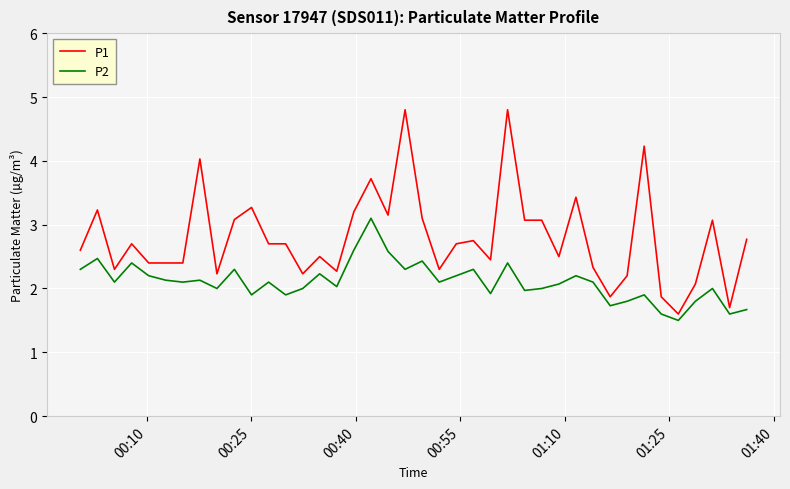

Which series has the widest spread of values?

P1